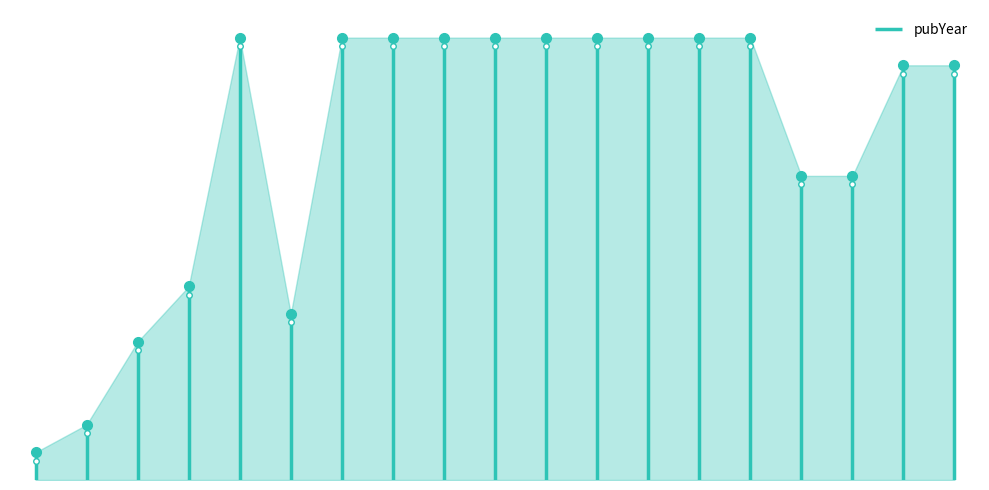

What is the value of the 1st point from the left?

1995